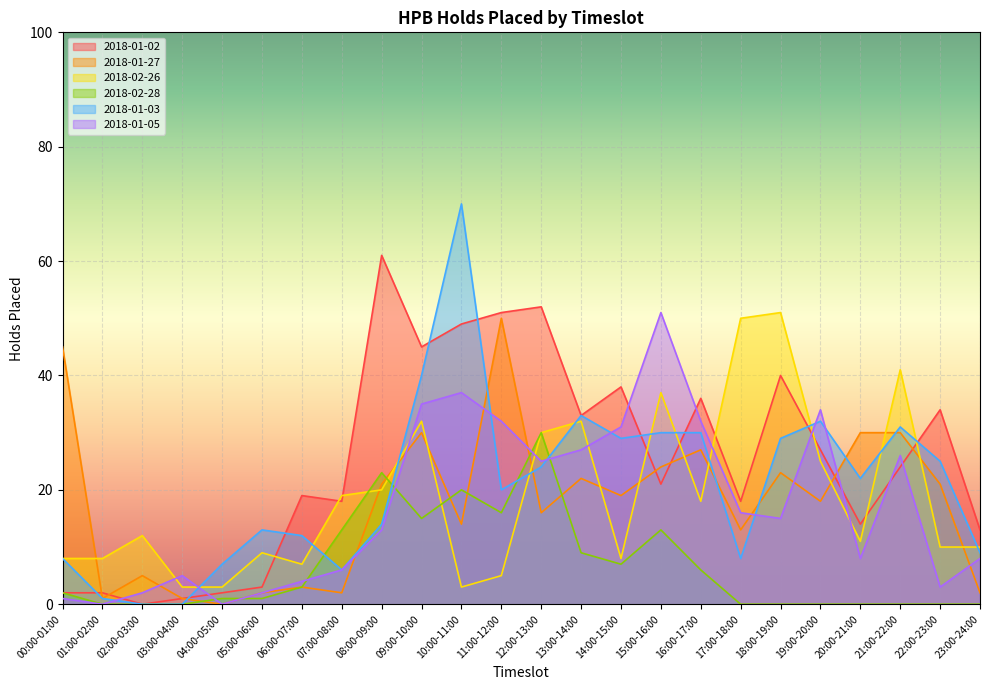

What is the difference between the 2018-01-05 values at 13:00-14:00 and 23:00-24:00?

19